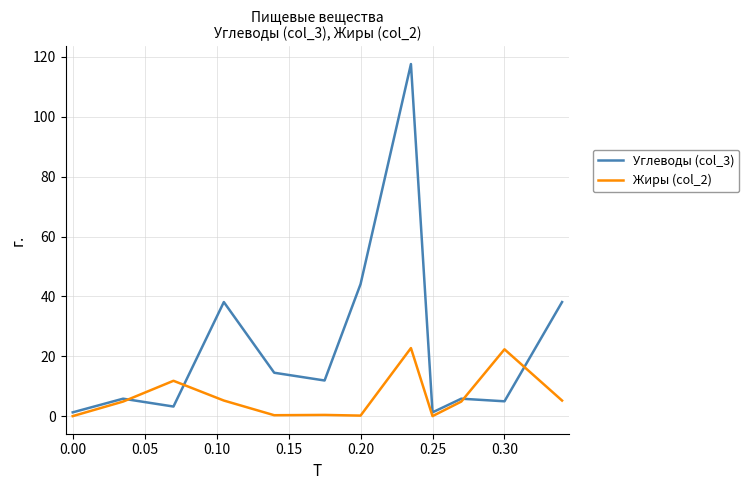

Which series has the largest total across all categories?

Углеводы (col_3)